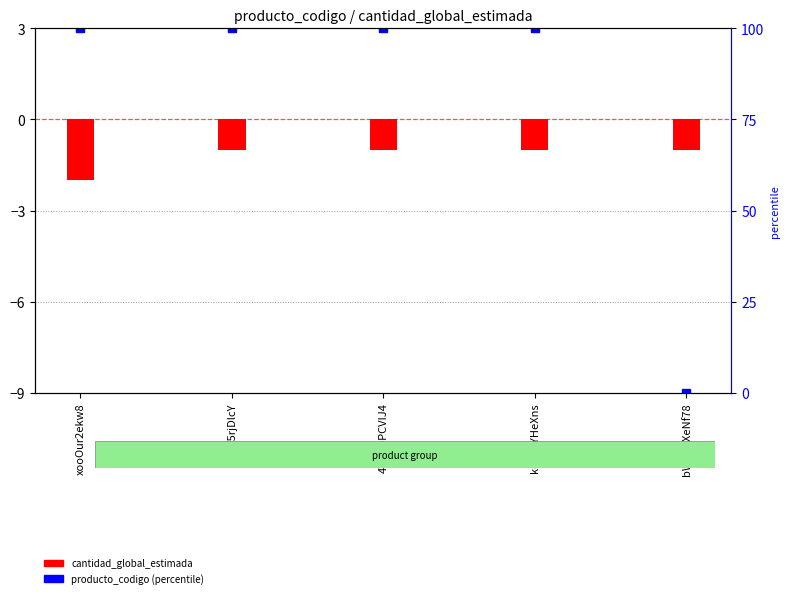

What value does the cantidad_global_estimada series have at kewSiYHeXns?

-1